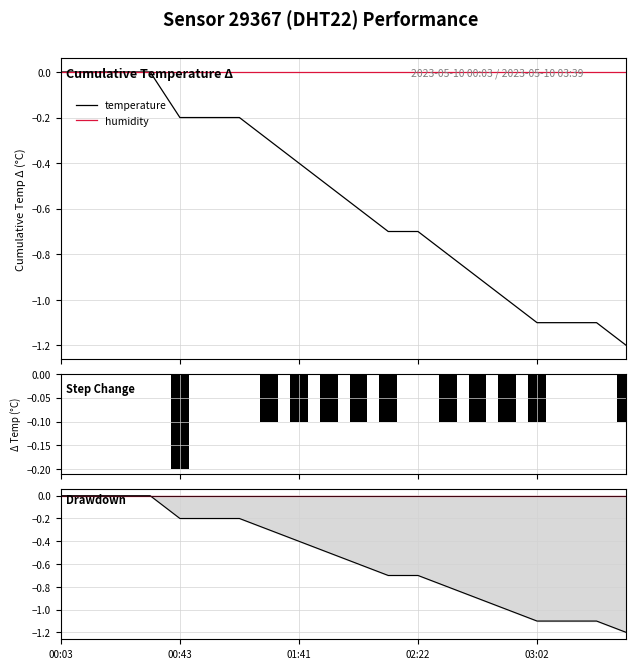

What is the difference between the maximum and minimum values in the temperature series?

1.2